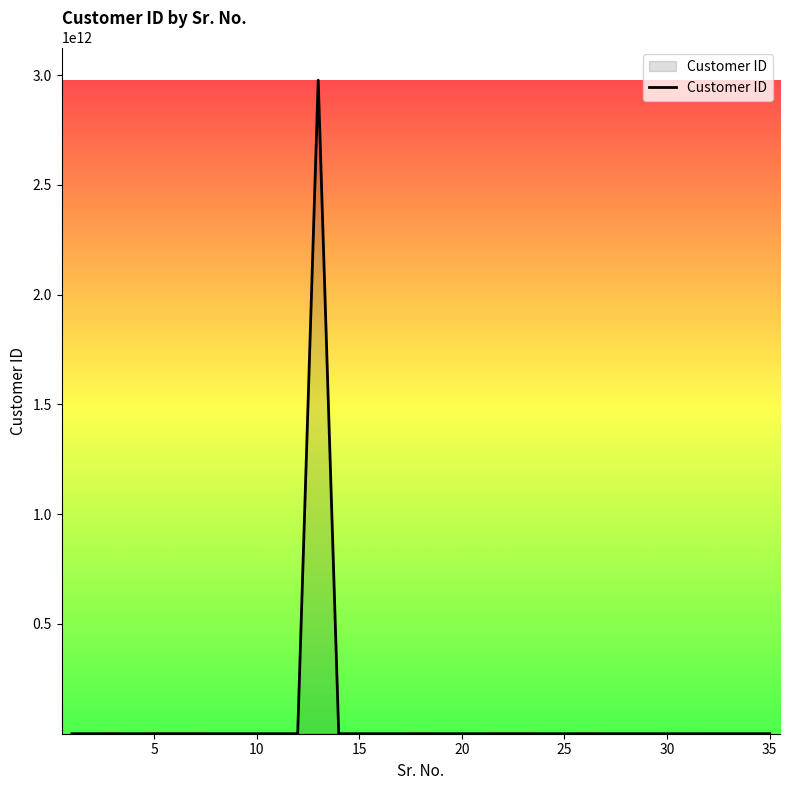

Reading right to left, list all the values displayed in this chart.

114387481	85281902	82276245	119027099	45064634	45067865	110169020	103982125	103982125	307867024	66901760	97310046	302082823	310423552	121426702	125716181	125524937	310888302	116838480	102379766	82256318	126170620	2976619000022	106301070	101705046	105400078	105738453	93924191	303218424	303218424	311409281	16399741	311375832	111265715	76380019